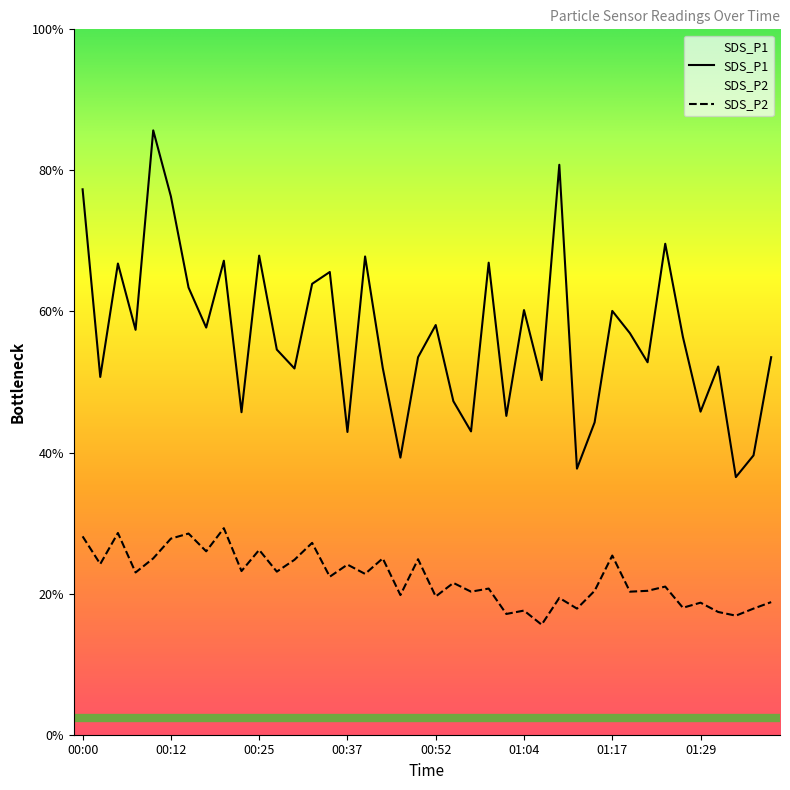

List the labels in order of SDS_P1 value, smallest first.

01:34, 01:12, 00:47, 01:36, 00:37, 00:57, 01:14, 01:02, 00:22, 01:29, 00:54, 01:07, 00:03, 00:30, 00:45, 01:31, 01:21, 00:50, 01:39, 00:27, 01:26, 01:19, 00:07, 00:17, 00:52, 01:17, 01:04, 00:15, 00:32, 00:34, 00:05, 00:59, 00:20, 00:39, 00:25, 01:24, 00:12, 00:00, 01:09, 00:10